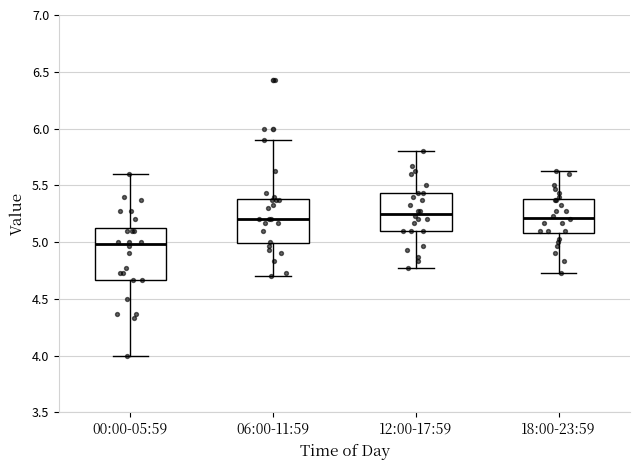

Which box's median line is the lowest?

00:00-05:59